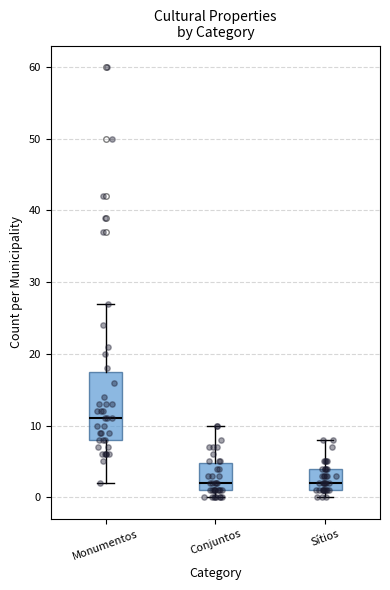

Comparing the boxes themselves (not the whiskers), which one is the tallest?

Monumentos